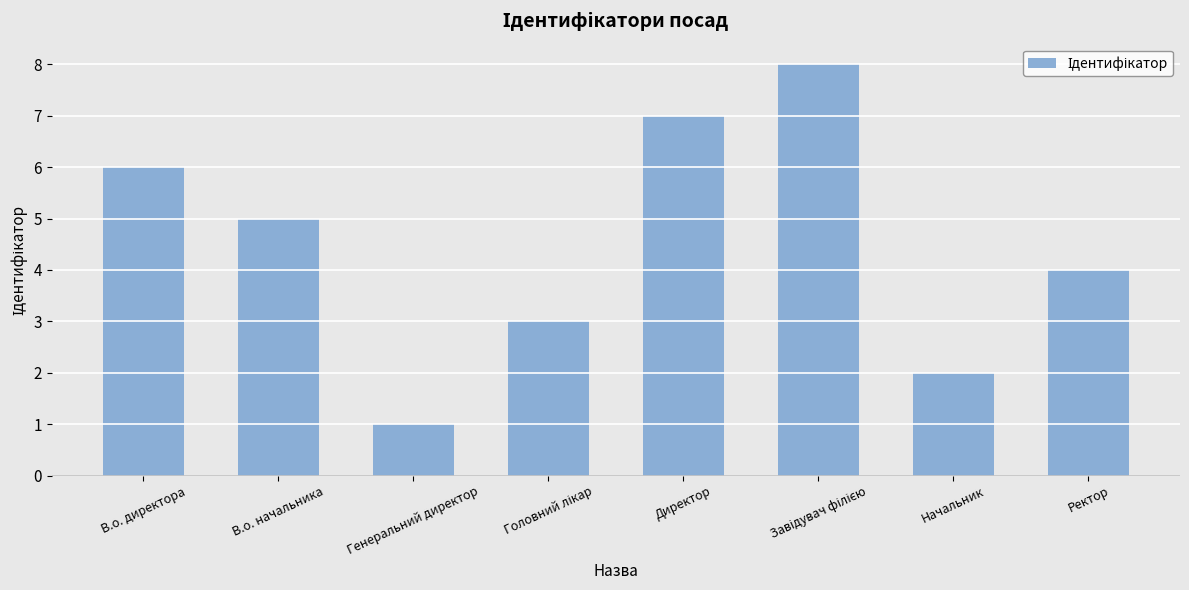

What is the difference between the second highest and second lowest values?

5